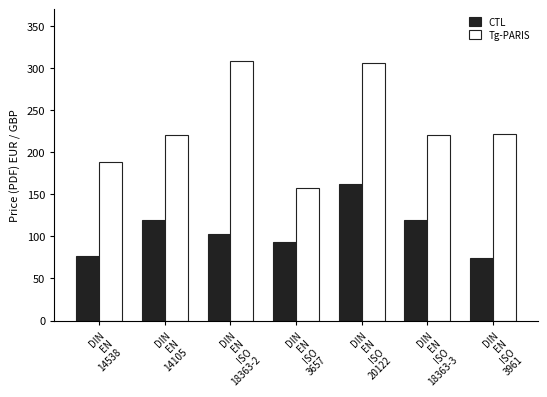

What is the total value across all series at DIN
EN
14105?

339.4